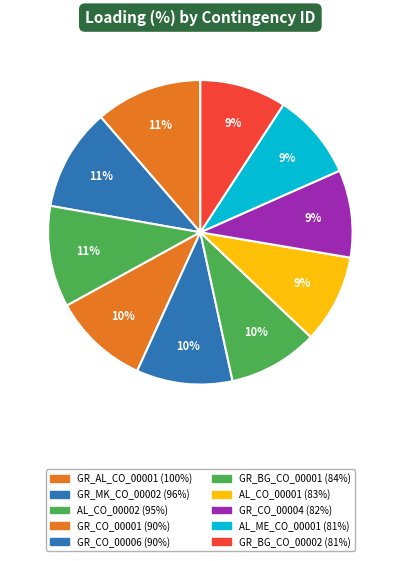

How many slices are in this pie chart?

10